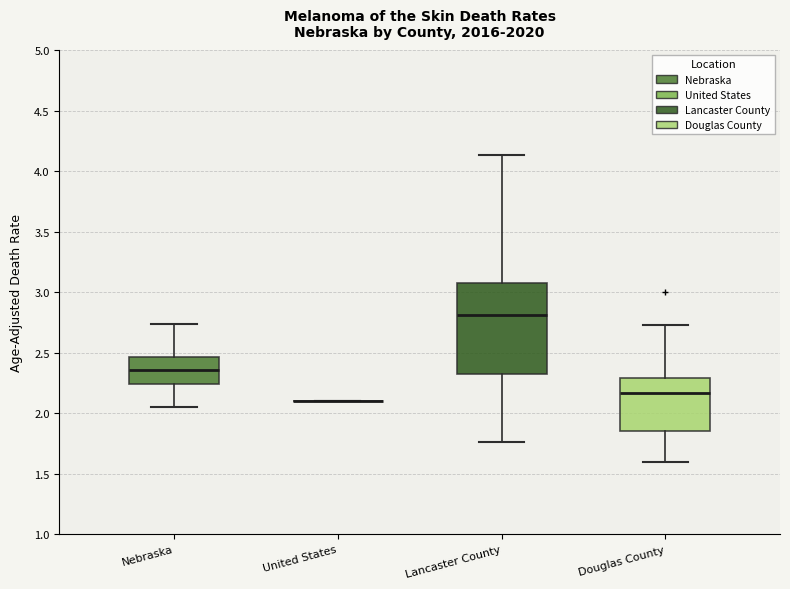

Reading left to right, read every box against the y-axis: the position of its median line, the range the box covers, and the ends of its whiskers. The values are not printed on the chart, so give them approximately, as read against the axis.

Nebraska: median 2.35, box 2.25 to 2.45, whiskers 2.05 to 2.75
United States: box collapsed to a line at 2.10, whiskers 2.10 to 2.10
Lancaster County: median 2.80, box 2.30 to 3.10, whiskers 1.75 to 4.15
Douglas County: median 2.15, box 1.85 to 2.30, whiskers 1.60 to 2.75